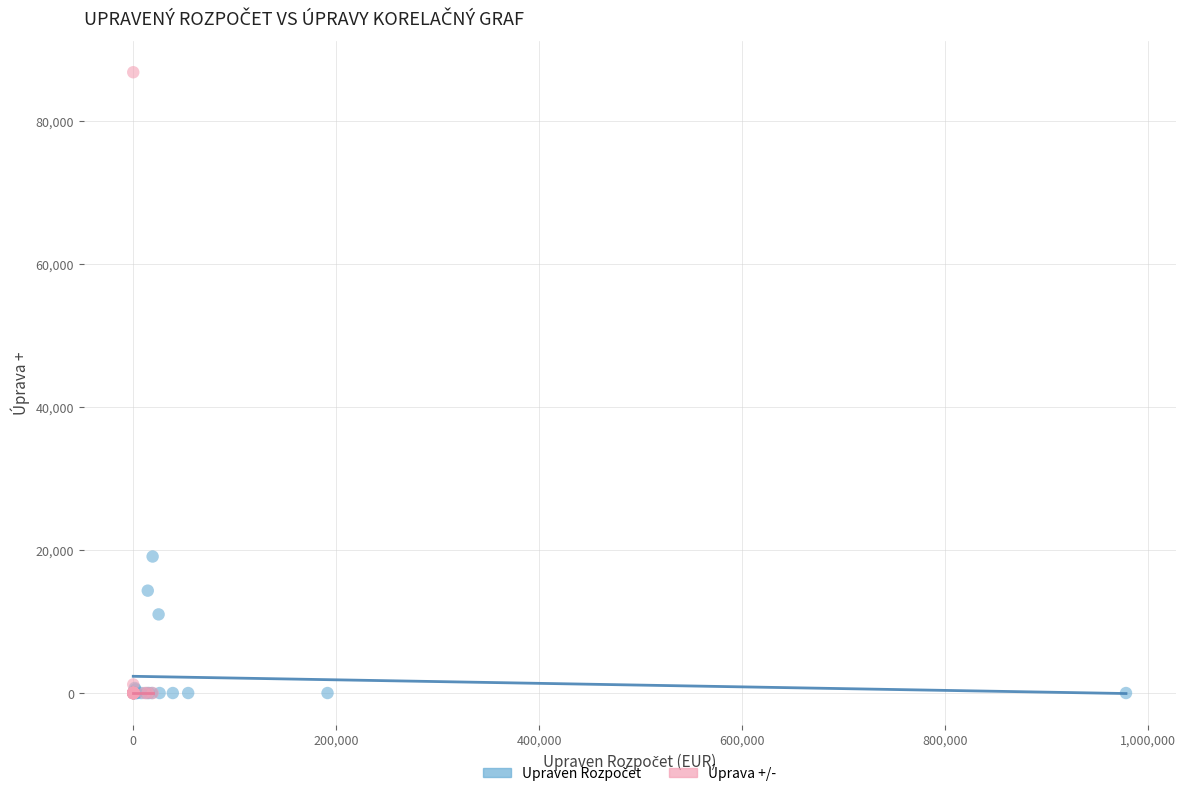

Which series has the largest Y range (max minus min)?

Úprava +/-